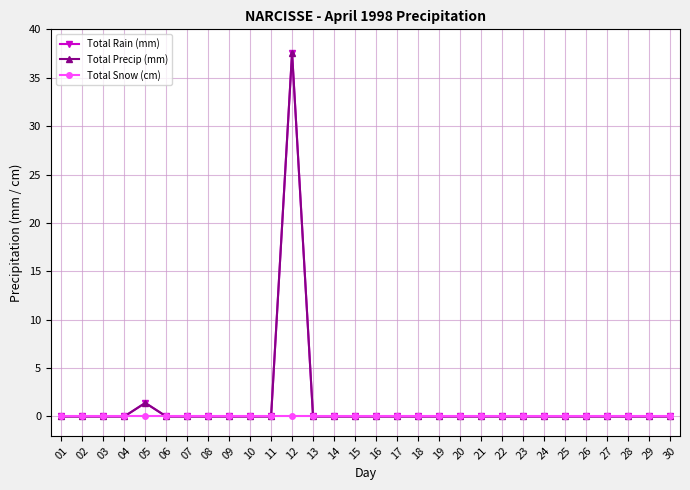

How many lines are shown in the chart?

3